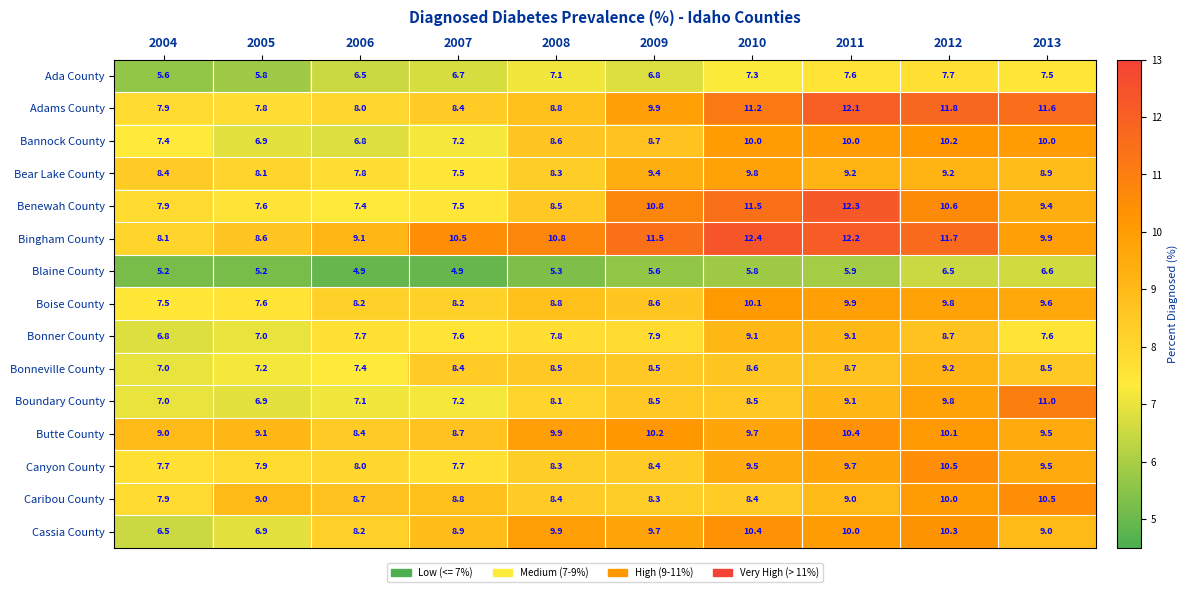

How many distinct data groups are displayed?

15